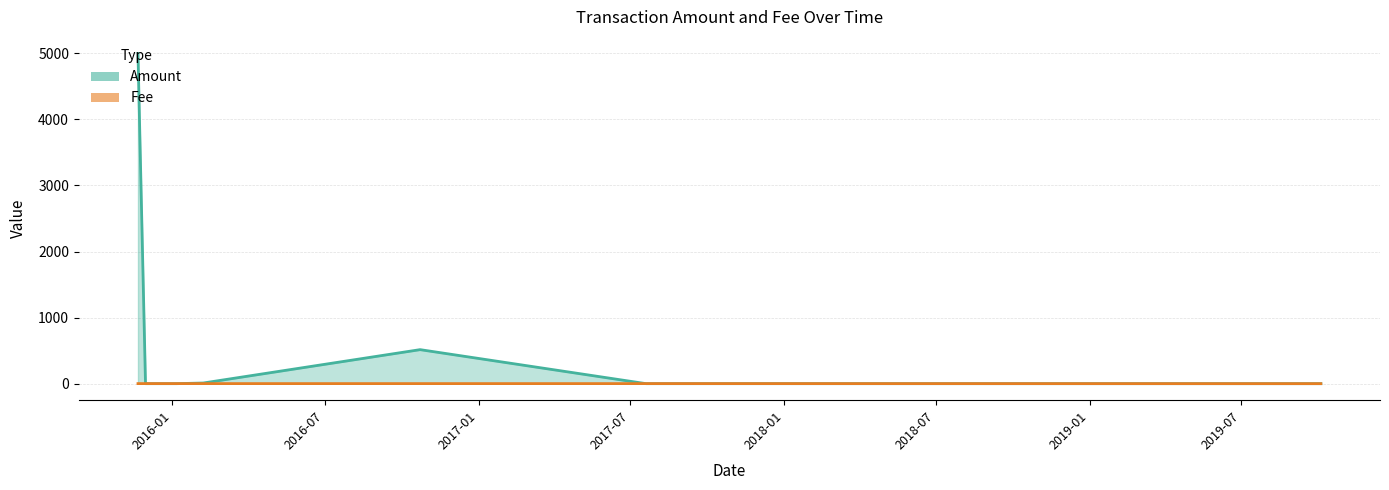

What is the value of the Amount point at the 1st from the left?

4999.0